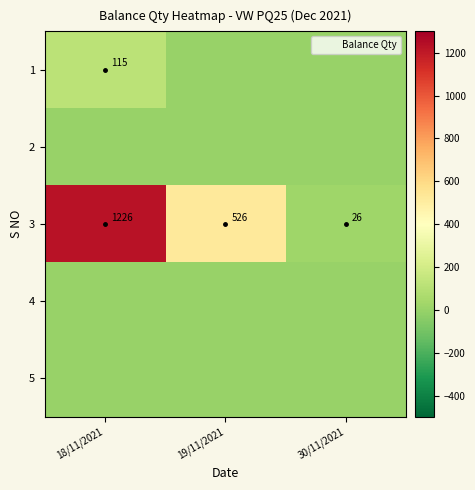

What is the spread (max minus min) of values at 30/11/2021?

26